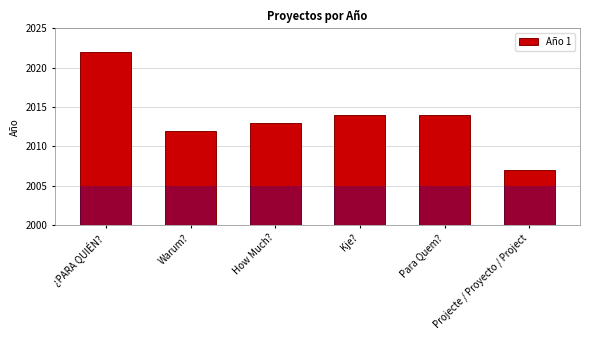

Rank the categories by value from highest to lowest.

¿PARA QUIÉN?, Kje?, Para Quem?, How Much?, Warum?, Projecte / Proyecto / Project